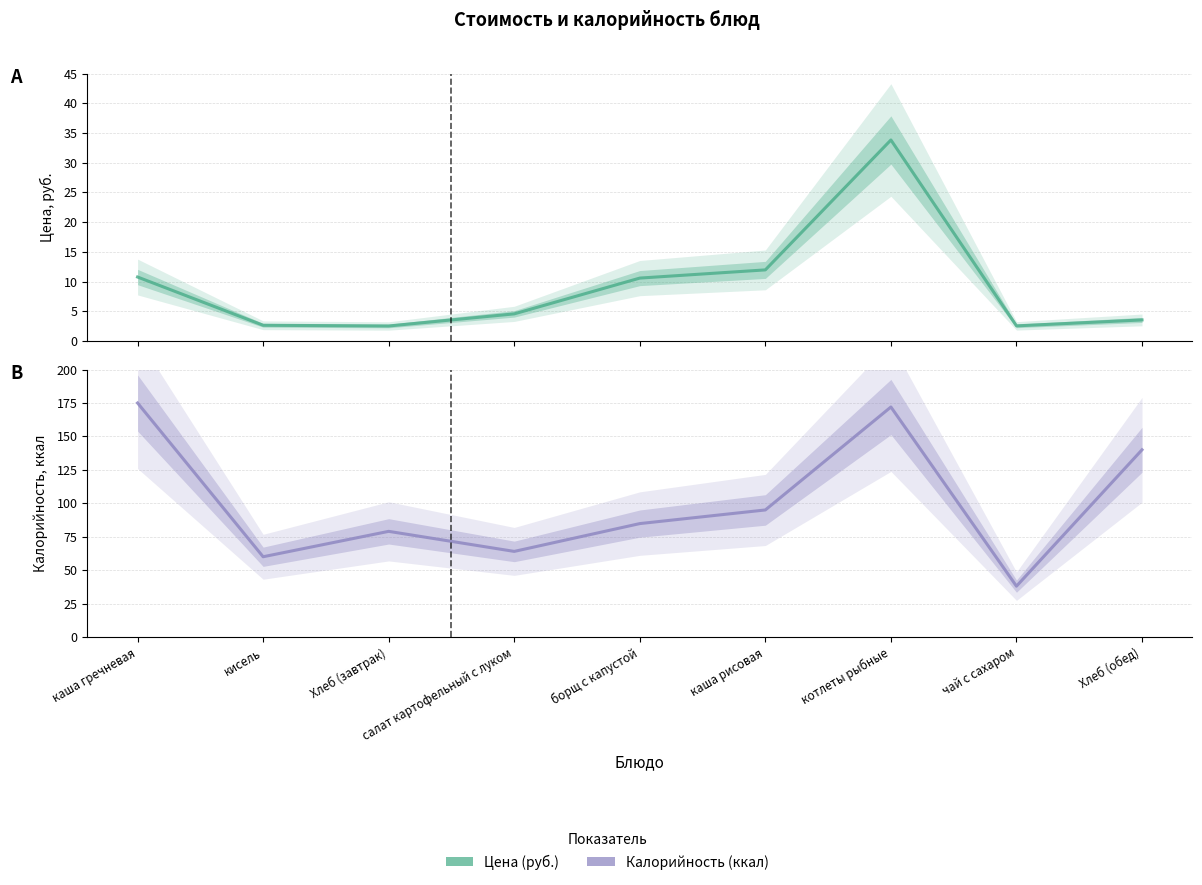

How many interior local valleys does the Калорийность series have?

3